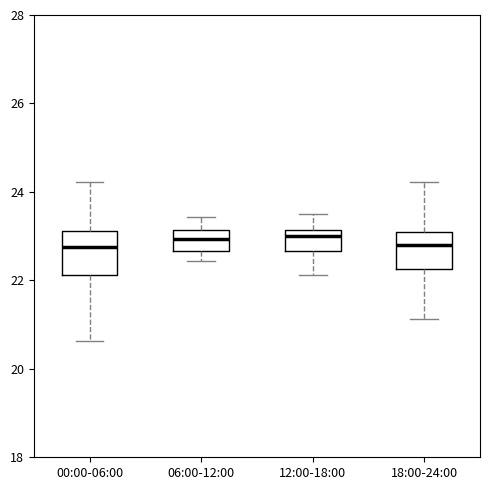

Reading left to right, read every box against the y-axis: the position of its median line, the range the box covers, and the ends of its whiskers. The values are not printed on the chart, so give them approximately, as read against the axis.

00:00-06:00: median 22.8, box 22.2 to 23.2, whiskers 20.6 to 24.2
06:00-12:00: median 23.0, box 22.6 to 23.2, whiskers 22.4 to 23.4
12:00-18:00: median 23.0, box 22.6 to 23.2, whiskers 22.2 to 23.6
18:00-24:00: median 22.8, box 22.2 to 23.2, whiskers 21.2 to 24.2